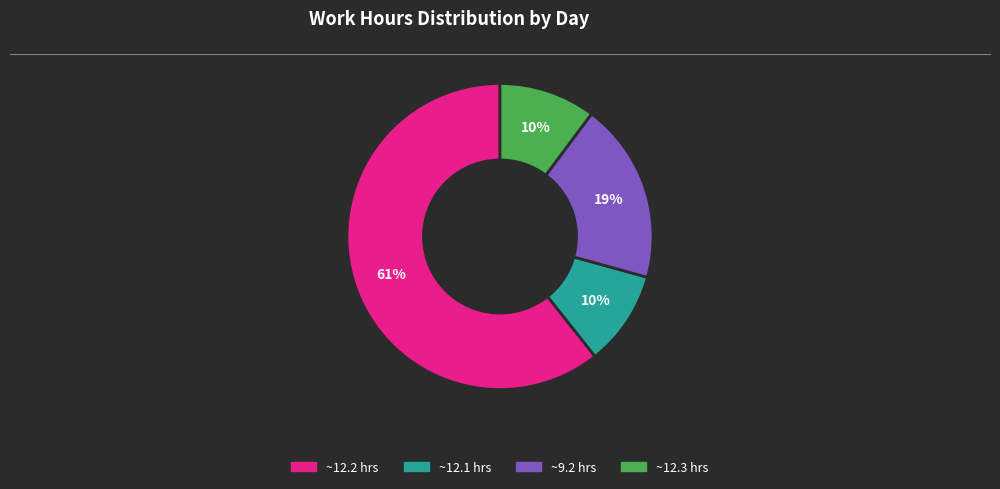

To the nearest percent, what is the average slice percentage?

25%